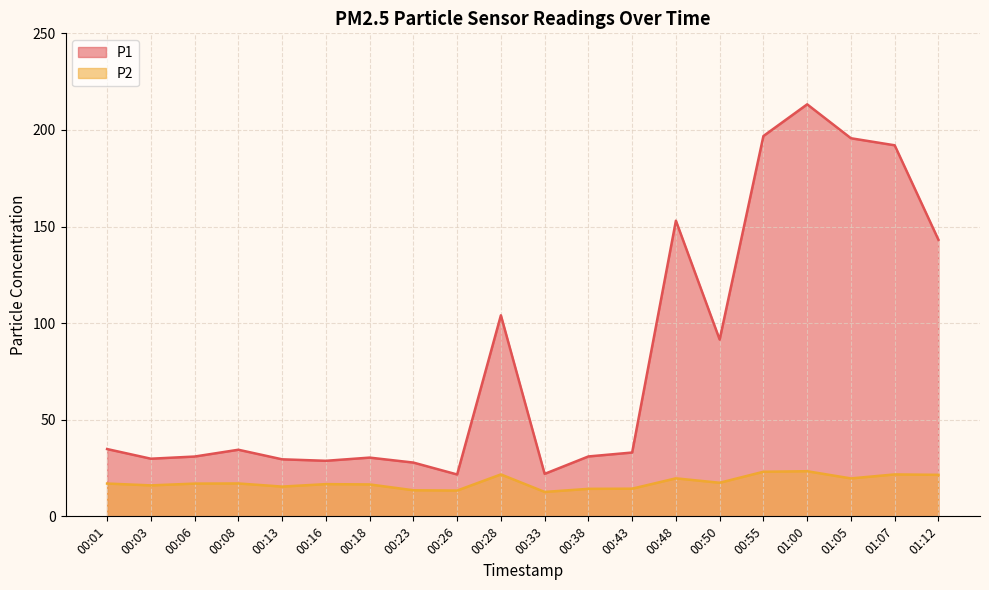

How many data points in P2 are less than 16?

6